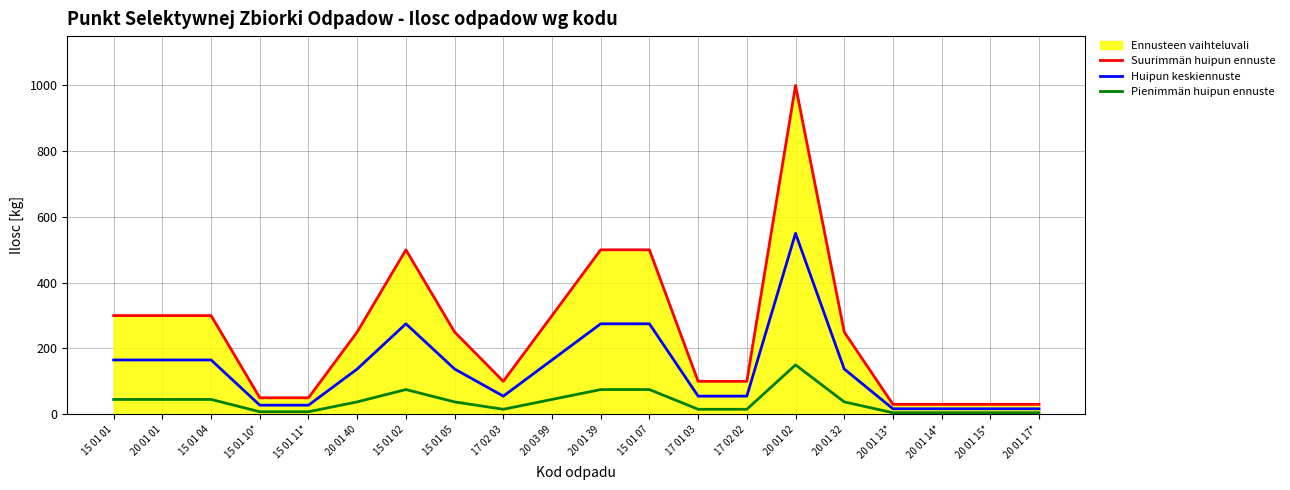

Which series has the largest total across all categories?

Suurimmän huipun ennuste